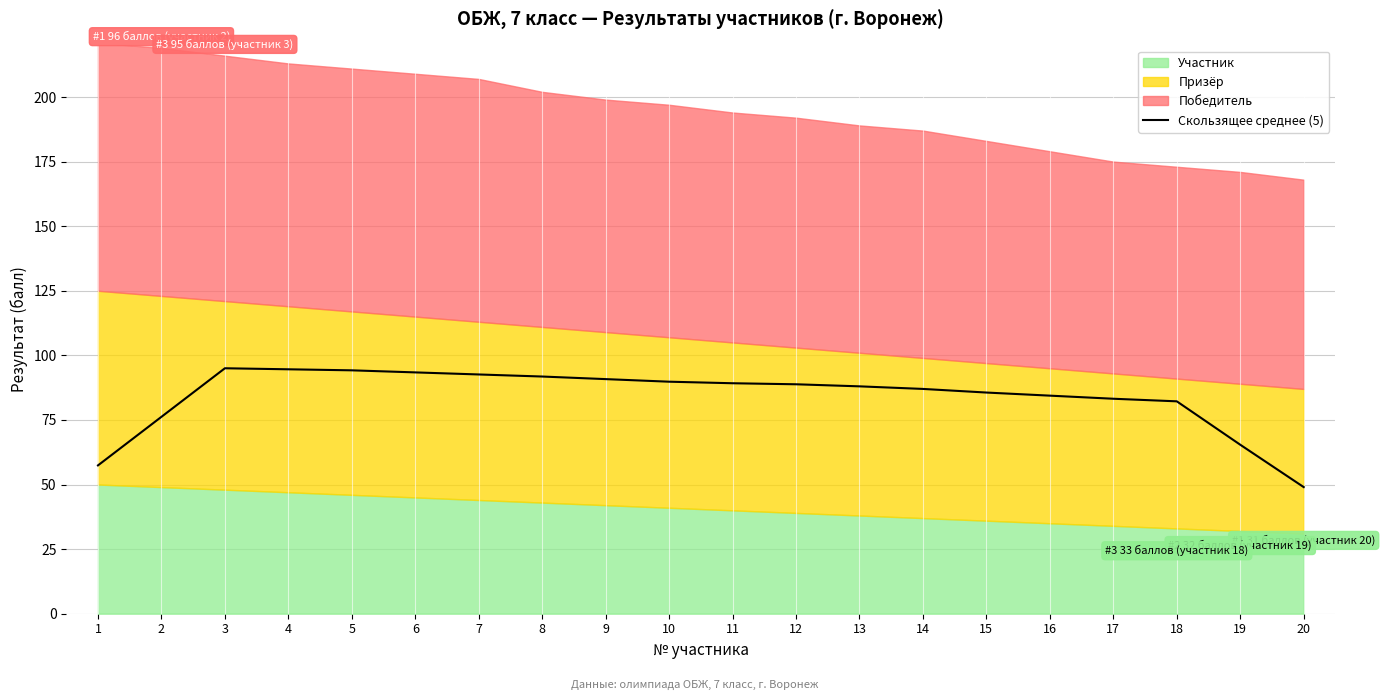

What is the approximate value at 3?

95.0